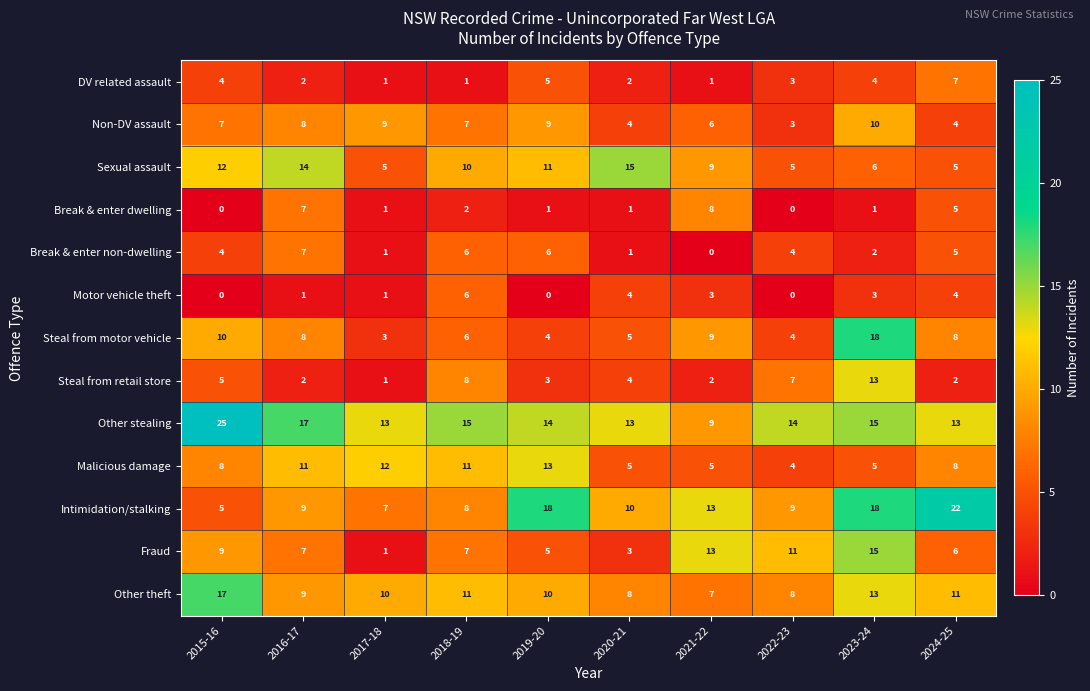

What is the difference between the highest and lowest values at 2021-22?

13